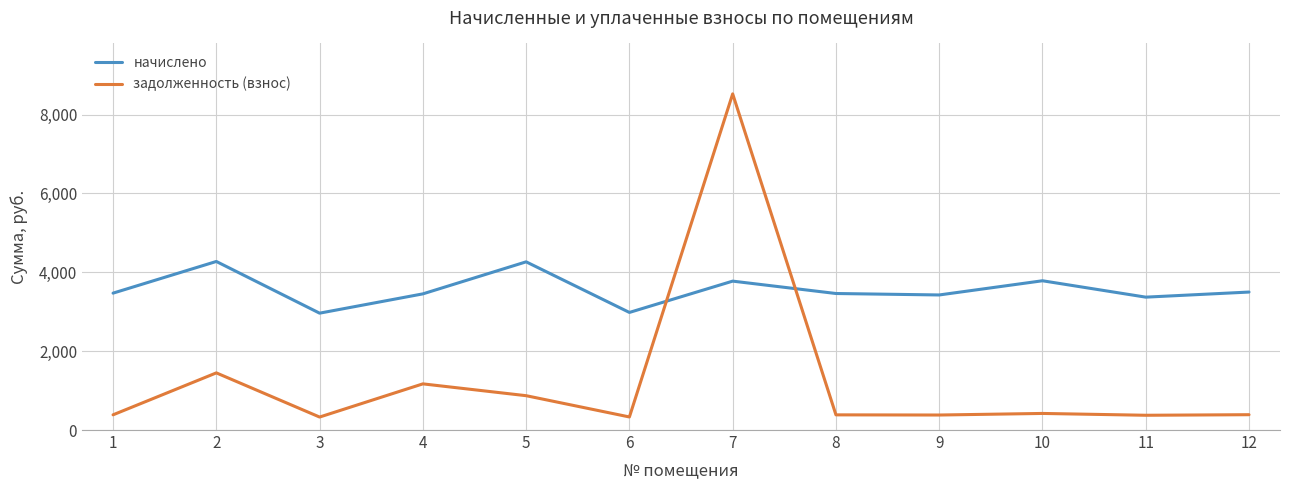

True or false: задолженность (взнос) and начислено cross at least once.

True